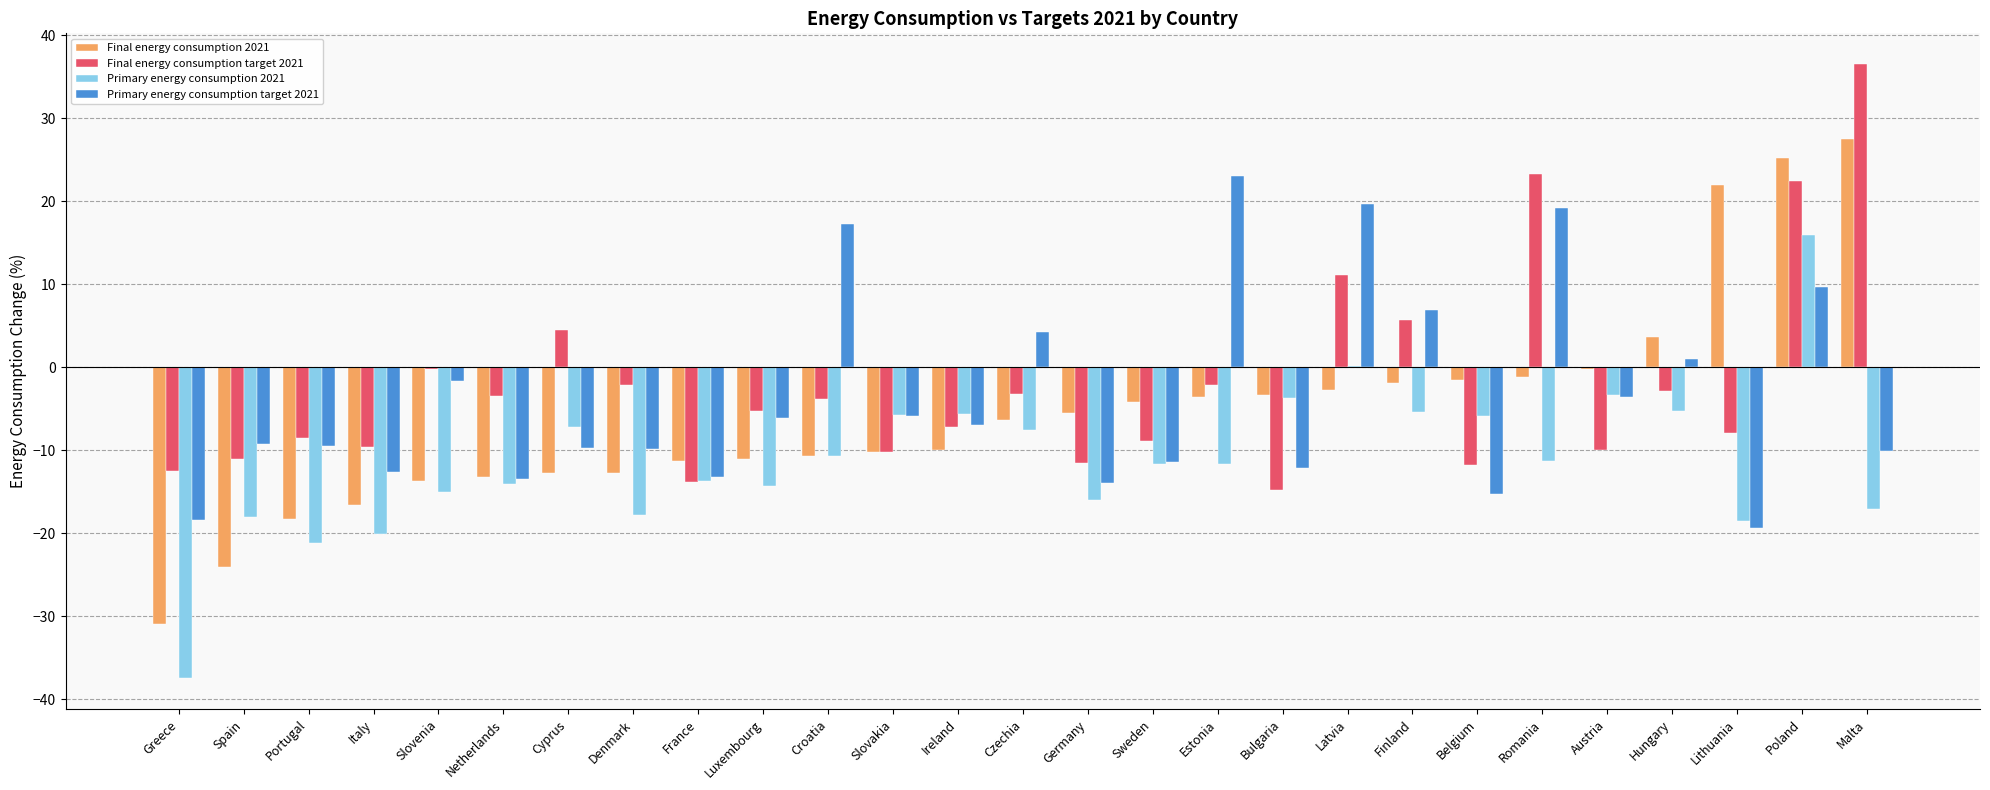

The Final energy consumption target 2021 series shows -7.2 at Ireland. True or false?

True